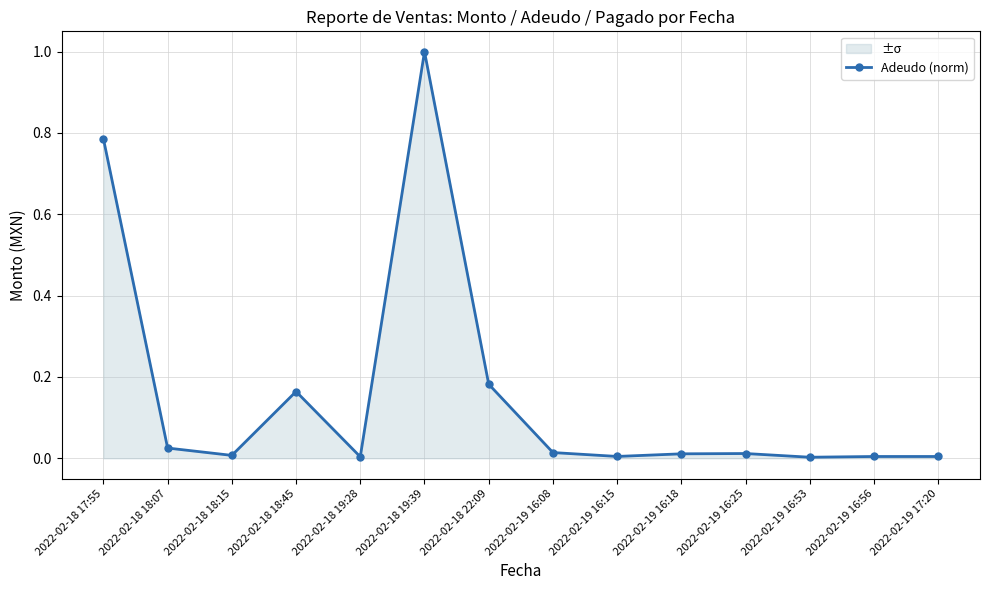

Is it true that the value at 2022-02-18 18:45 is 0.2?

True